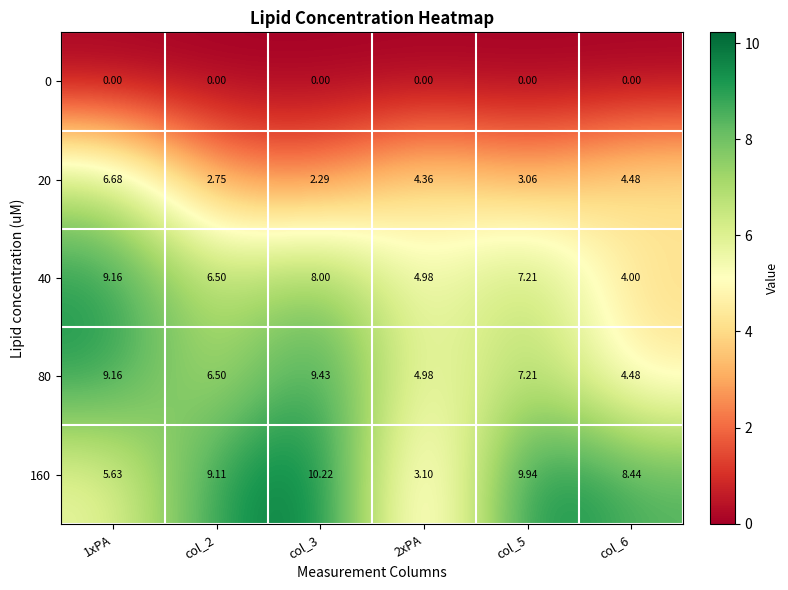

Is the value of 40 at col_3 greater than the value of 80 at col_6?

Yes